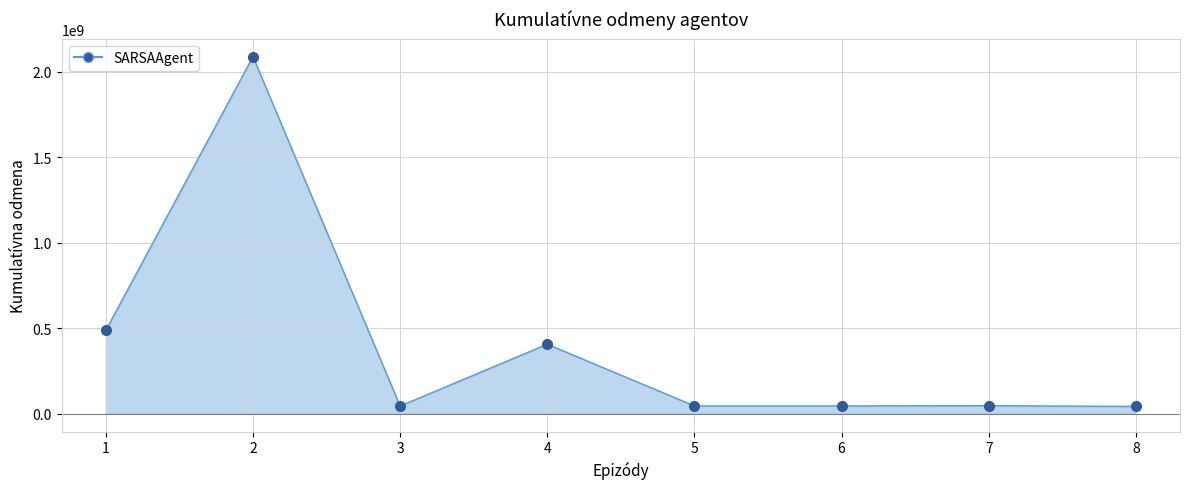

What is the greatest value displayed?

2088540332